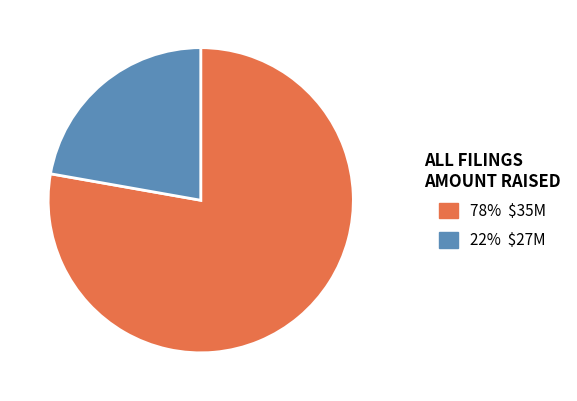

What is the smallest slice in the pie chart?

22% $27M